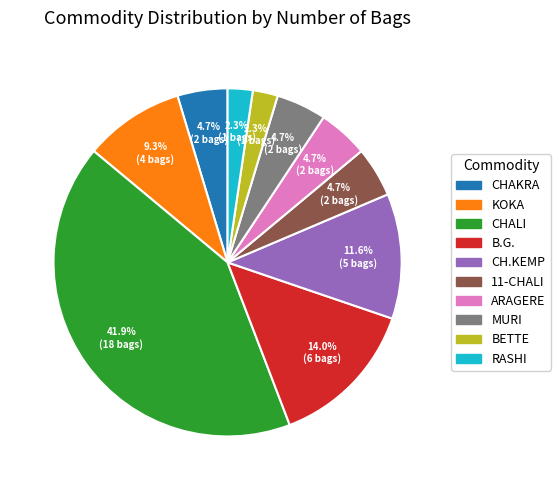

Which has a higher value, CH.KEMP or B.G.?

B.G.